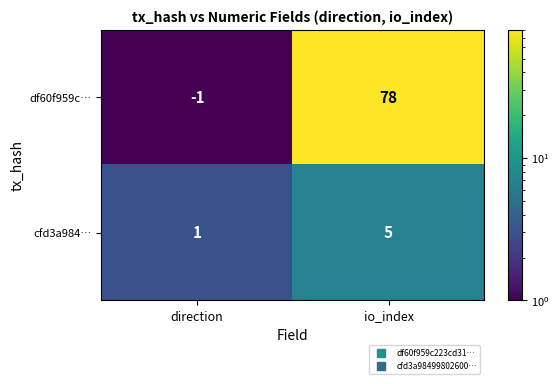

Which series has the widest spread of values?

df60f959c…